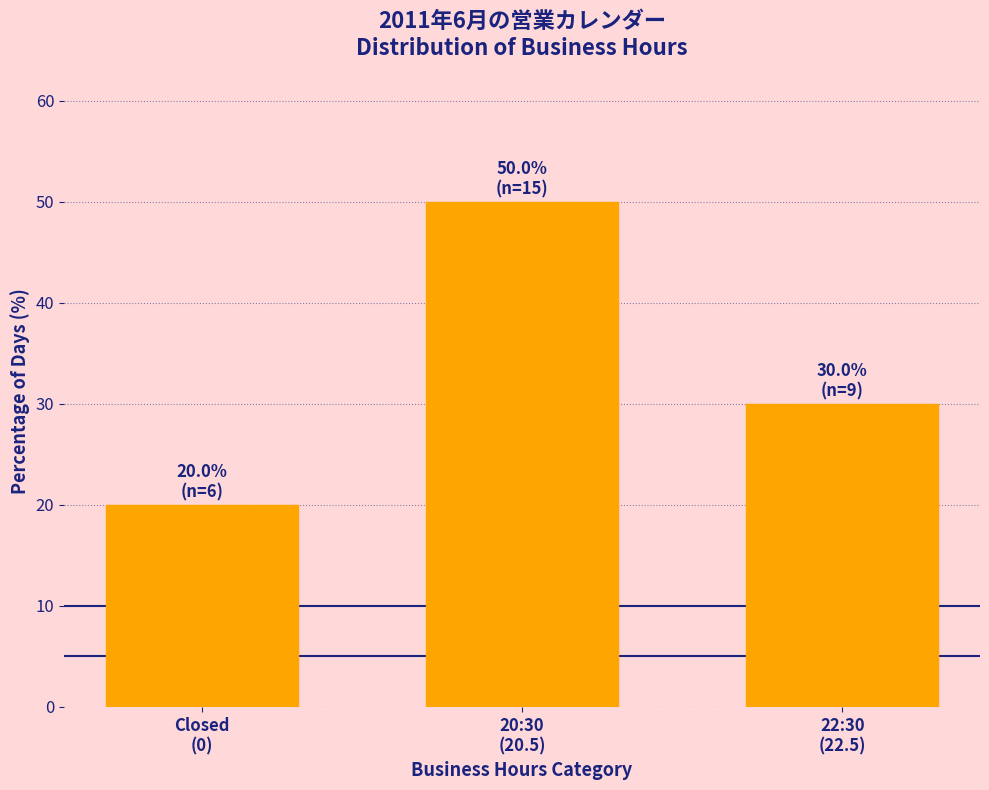

Reading left to right, what are all the values shown in this chart?

20	50	30